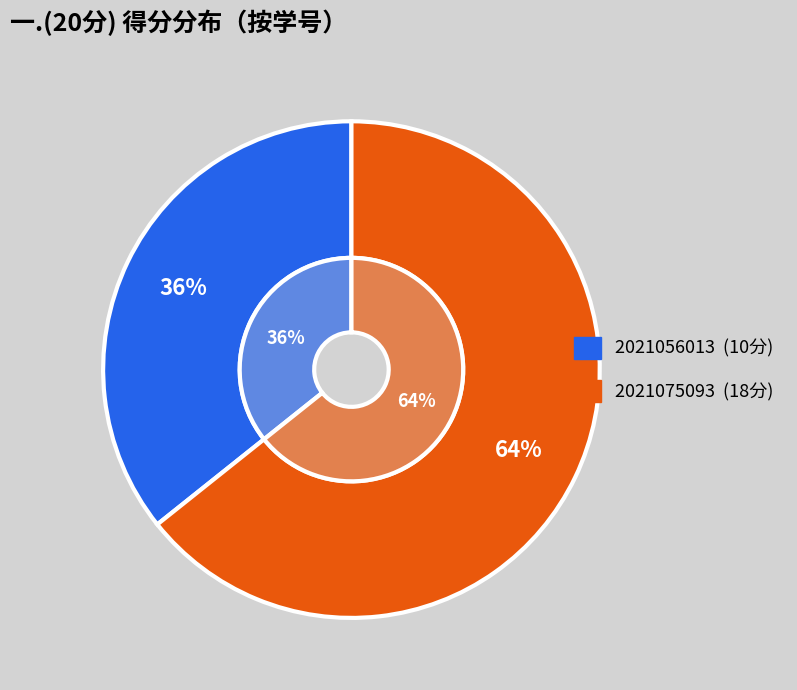

What is the largest slice in the pie chart?

2021075093